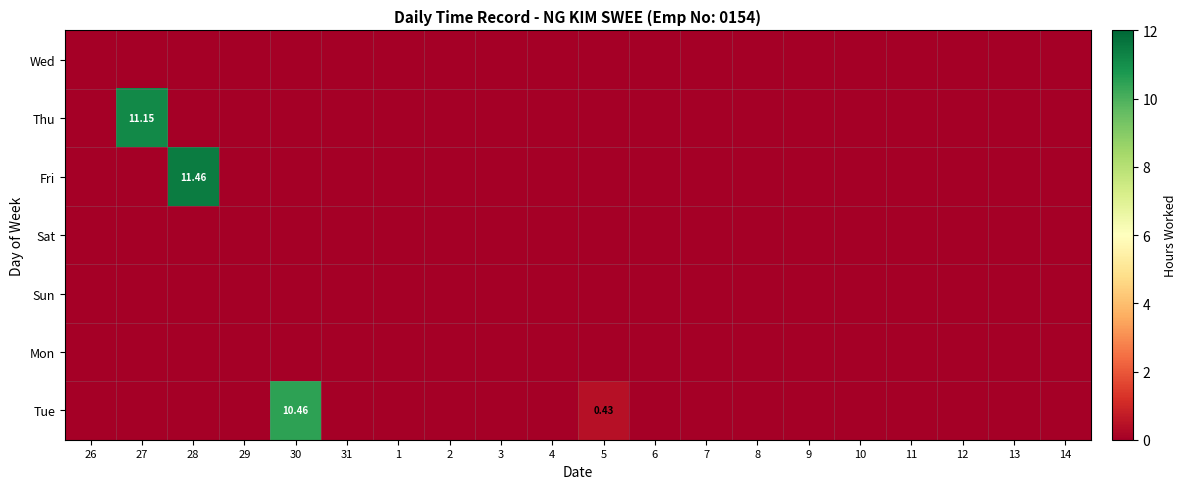

At which category is the sum across all series the highest?

28